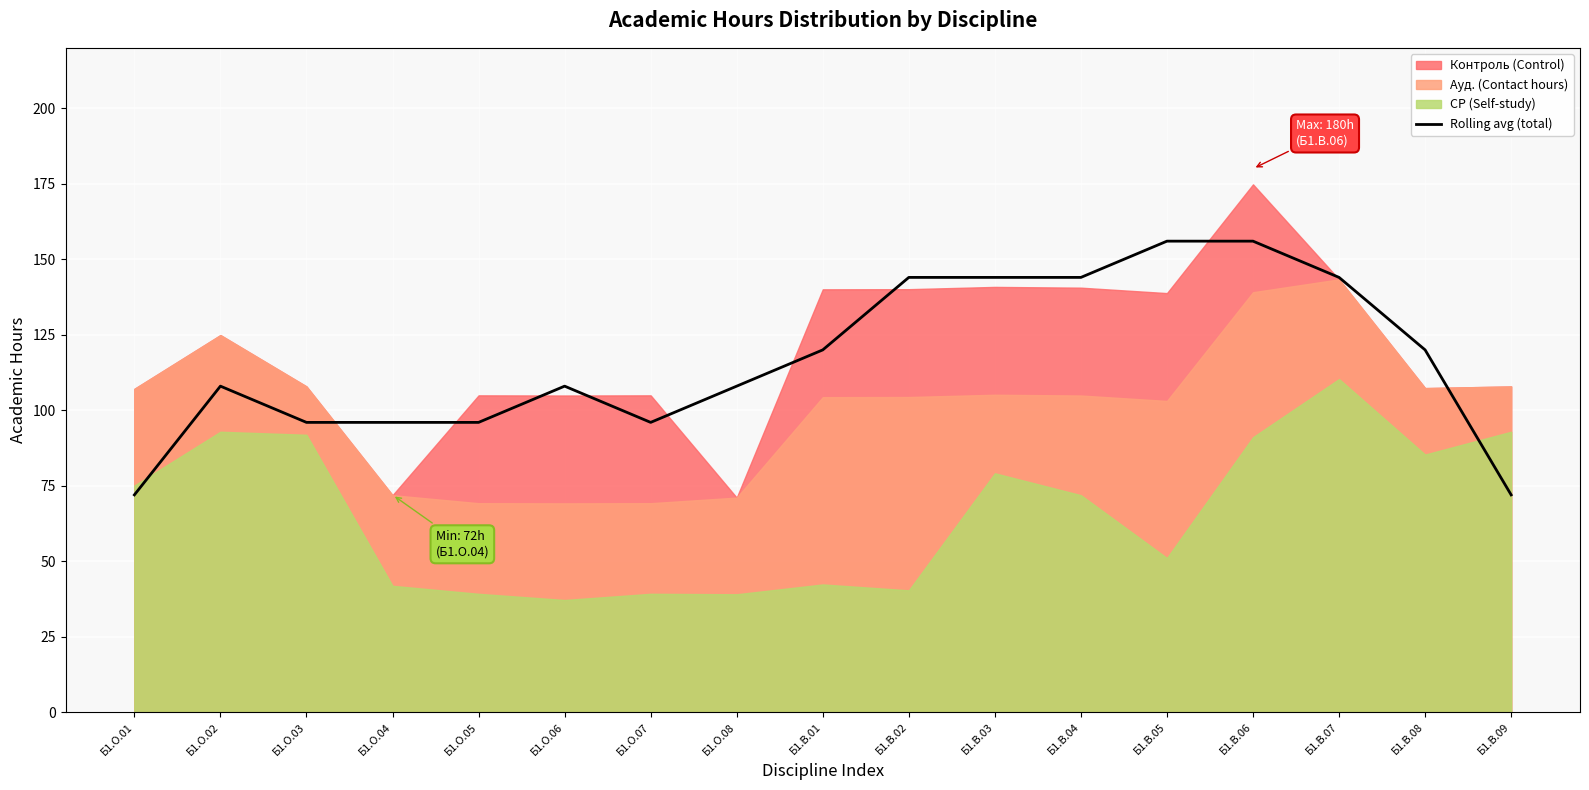

Which has a higher value, Б1.О.05 or Б1.В.02?

Б1.В.02